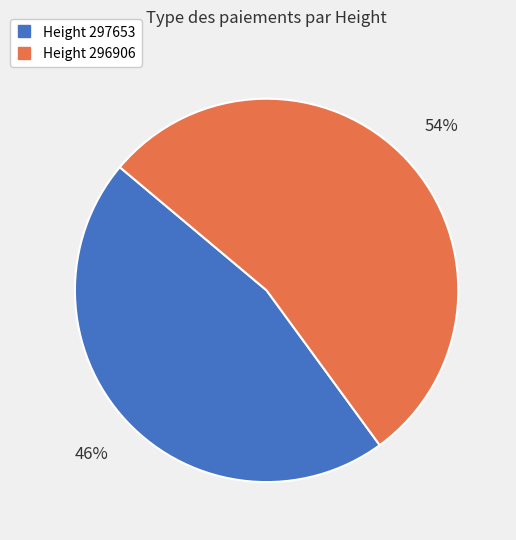

Does any single category account for the majority?

Yes